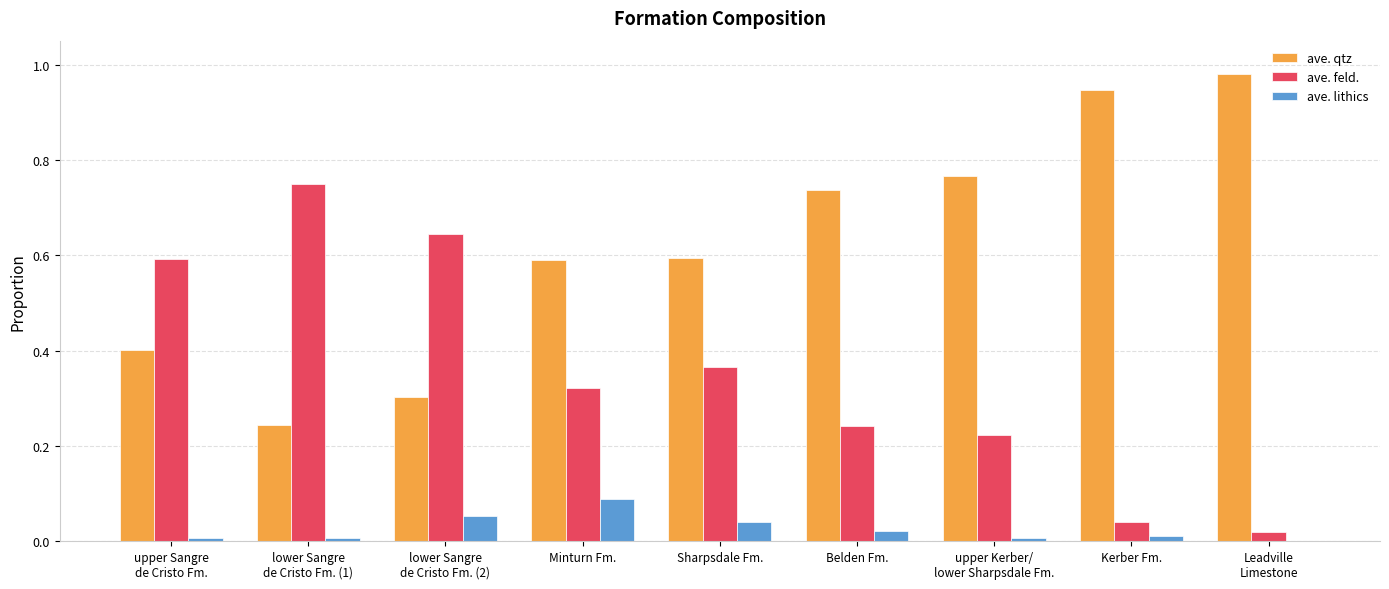

What is the sum of all ave. qtz values?

5.6